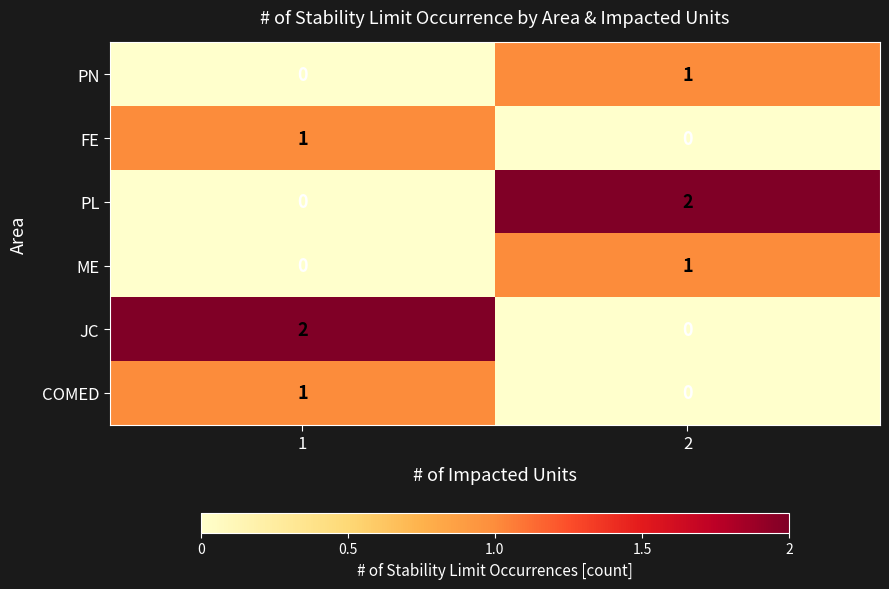

The ME series shows 0 at 1. True or false?

True